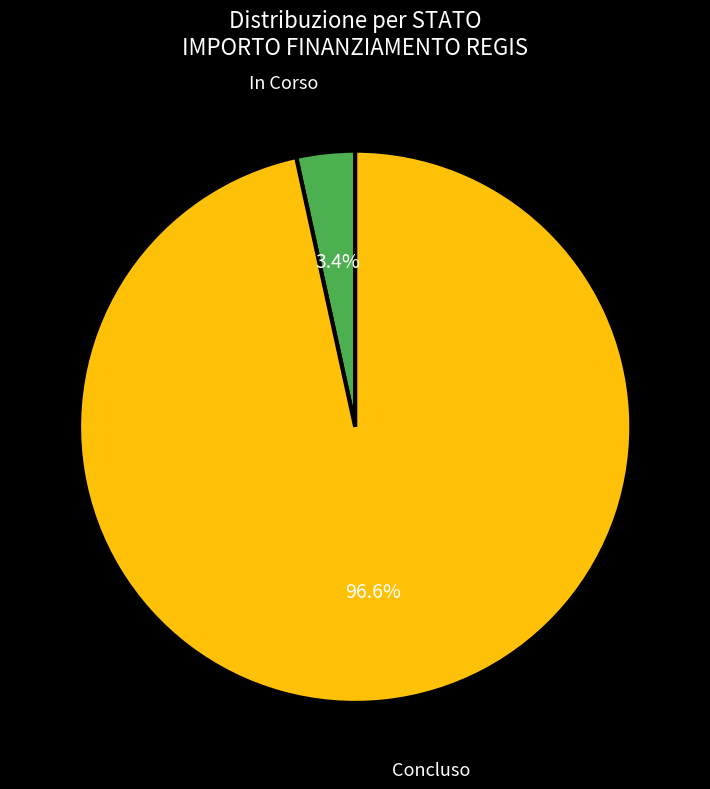

Does any single category account for the majority?

Yes